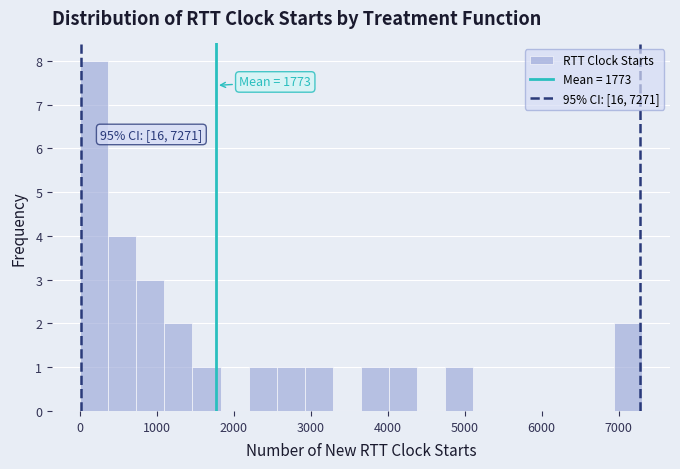

Read against the x-axis, roughly where is the centre of the tallest bar?

200